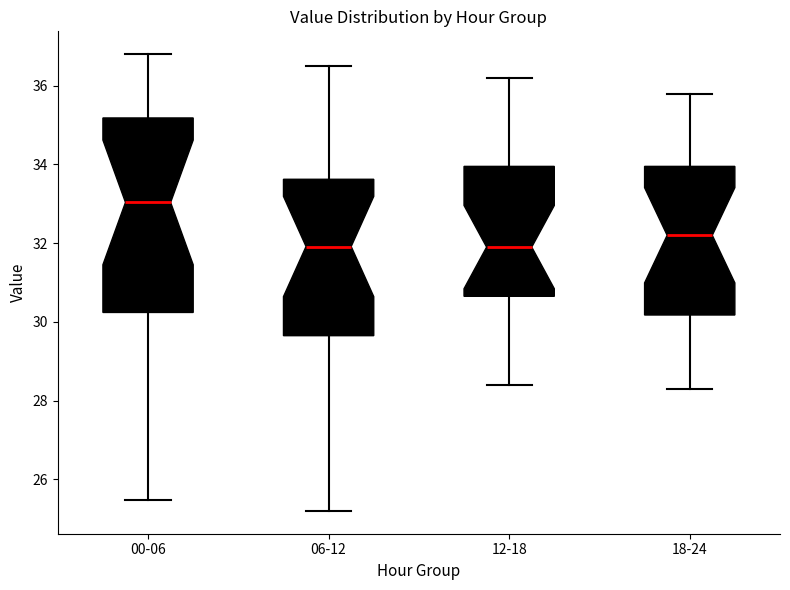

Which box's median line is the highest?

00-06